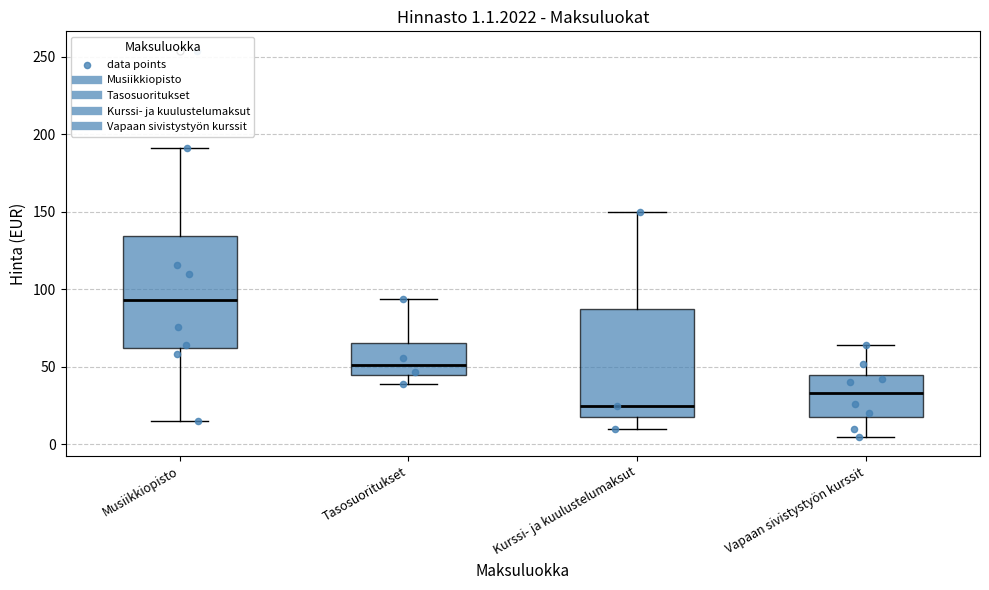

Which box has the highest median line?

Musiikkiopisto